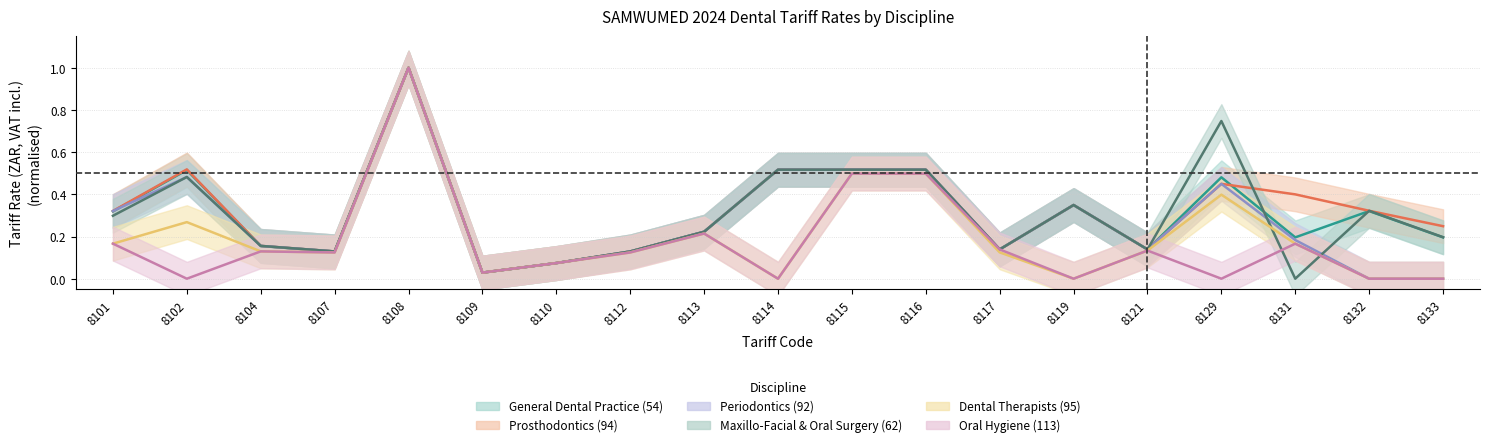

What are all the series names shown in the legend?

General Dental Practice (54), Prosthodontics (94), Periodontics (92), Maxillo-Facial & Oral Surgery (62), Dental Therapists (95), Oral Hygiene (113)